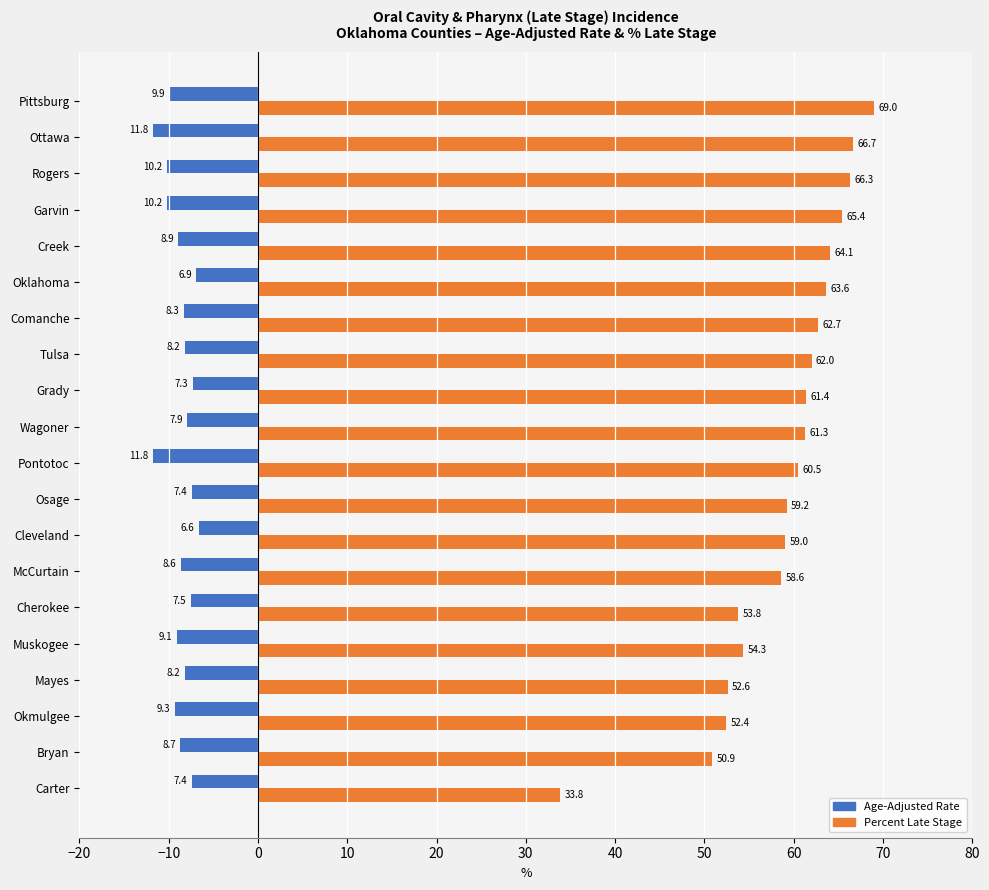

List the series in order of their peak value, highest first.

Percent Late Stage, Age-Adjusted Rate